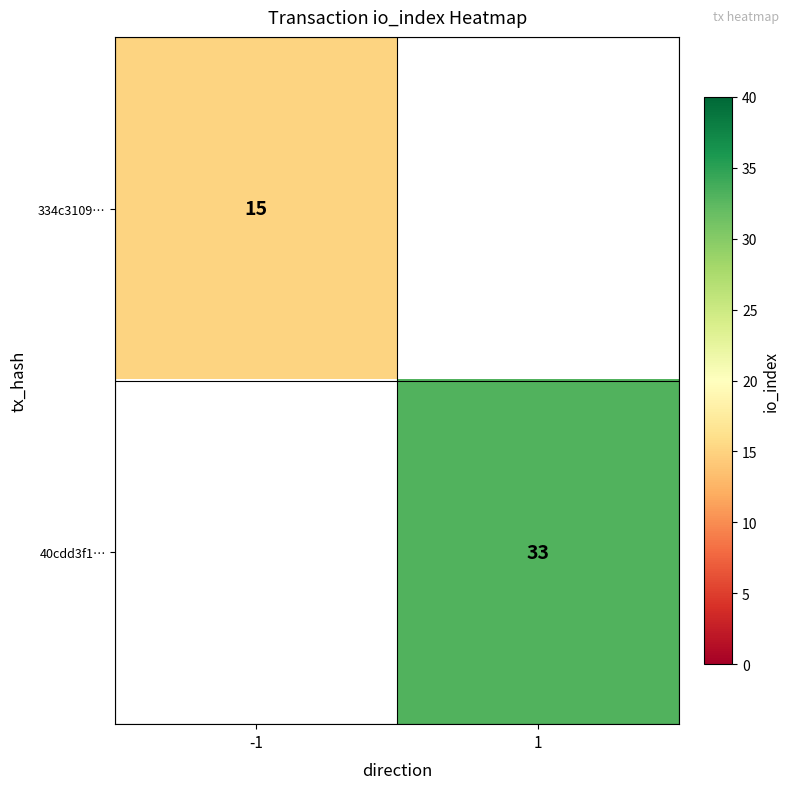

The value of 334c3109… at -1 is 9. True or false?

False